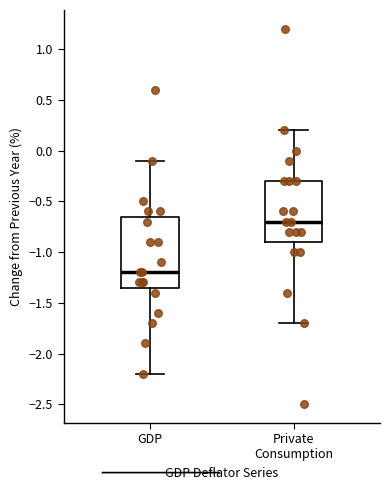

Where is the lower edge of the box for Private Consumption on the y-axis? The values are not printed on the chart, so give them approximately, as read against the axis.

-0.90